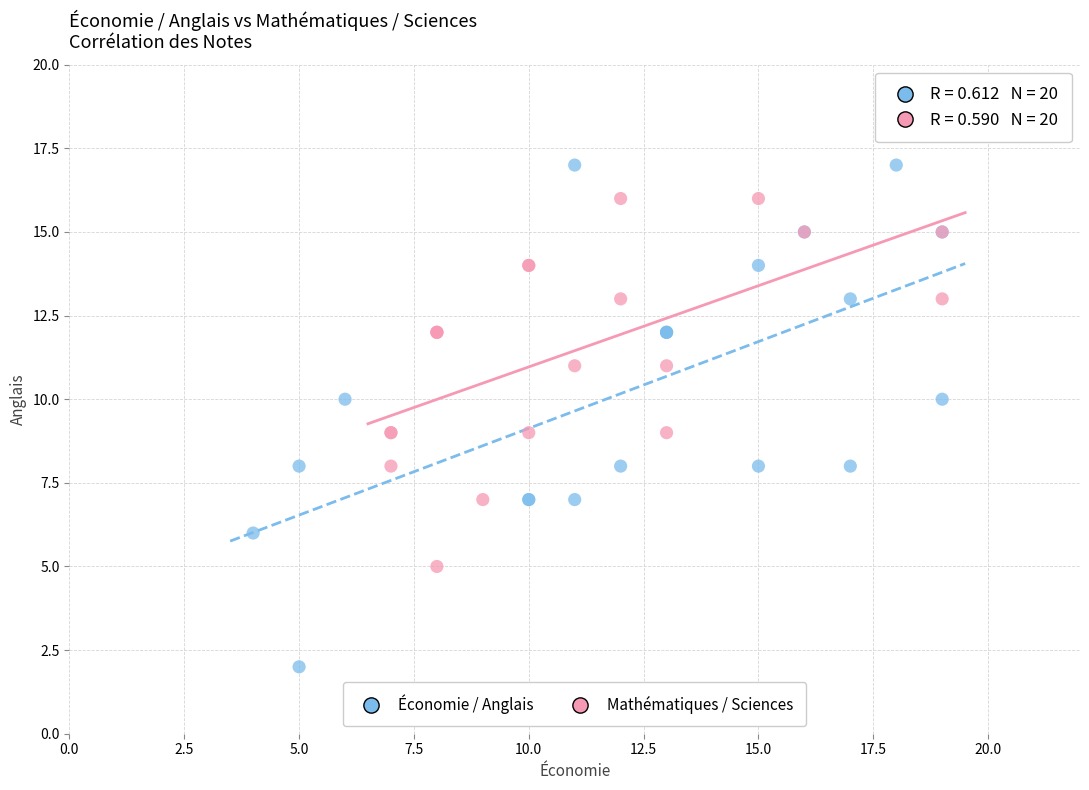

Which series has the largest Y range (max minus min)?

Économie / Anglais